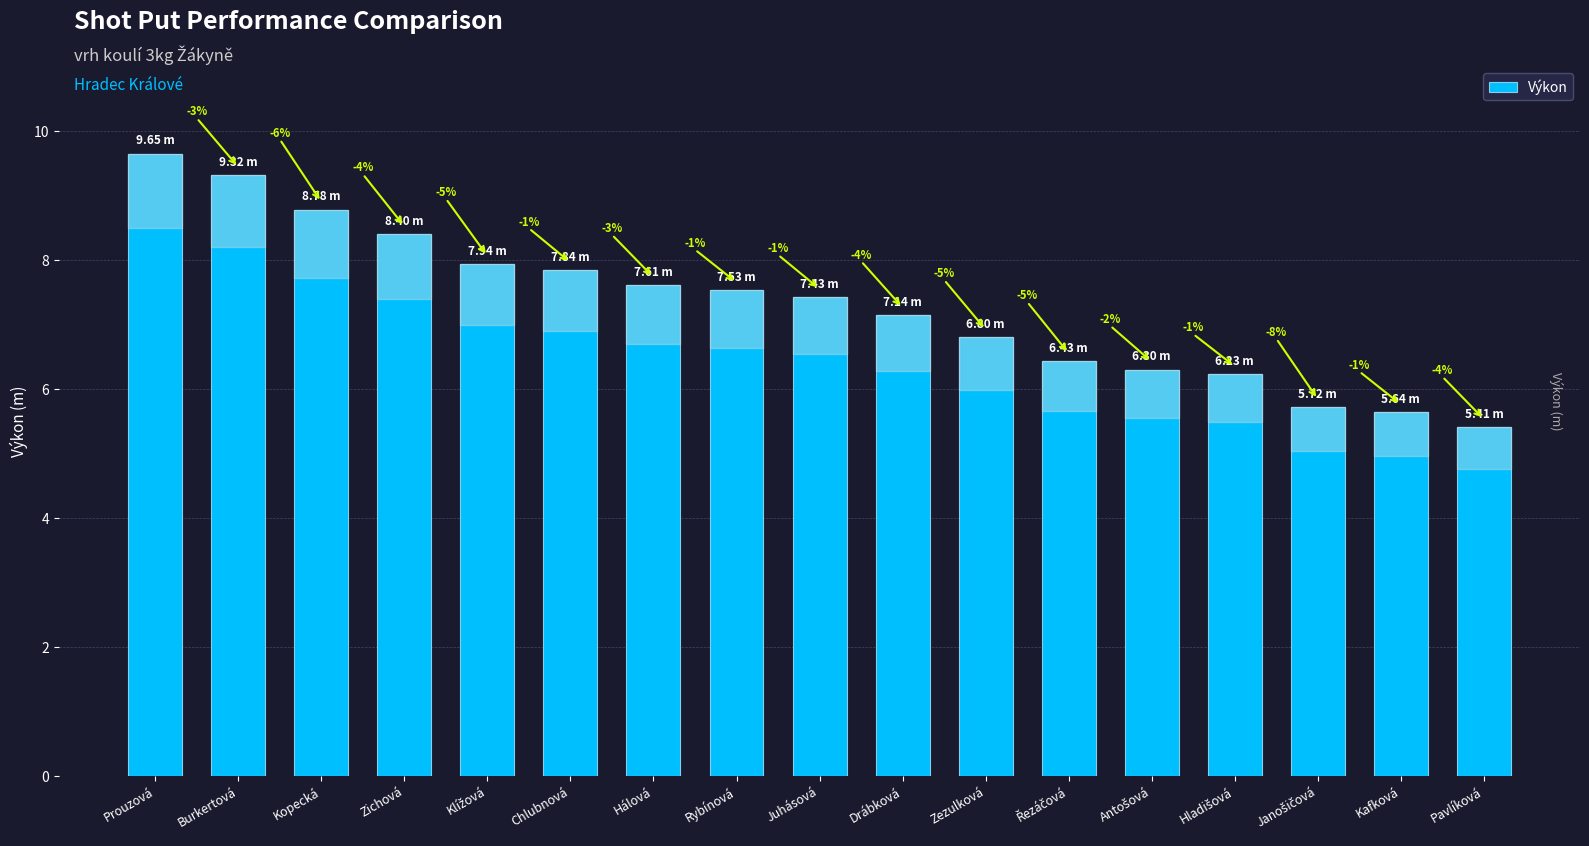

At which category does the chart reach its minimum across all series?

Pavlíková